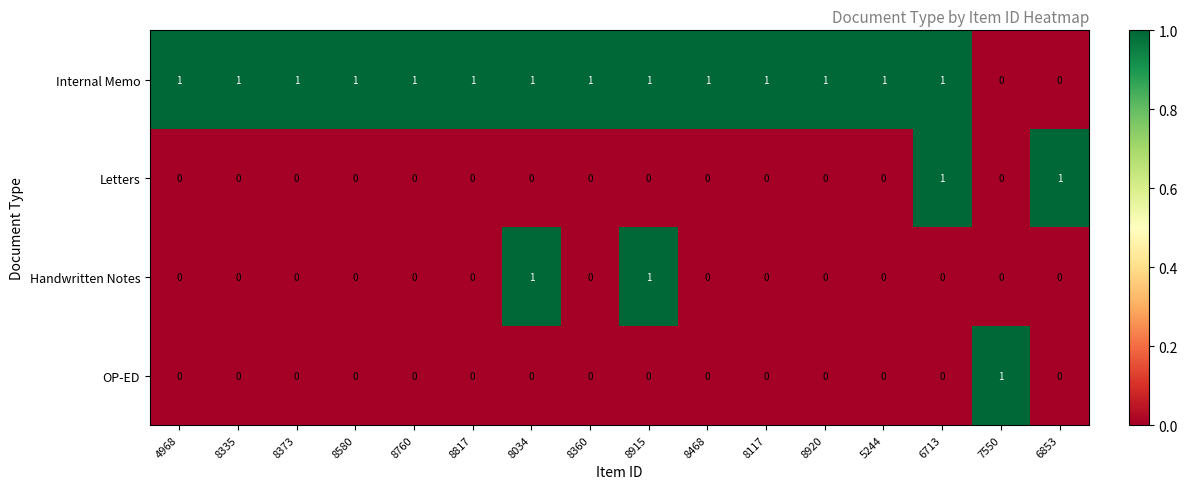

Which series has the largest total across all categories?

Internal Memo